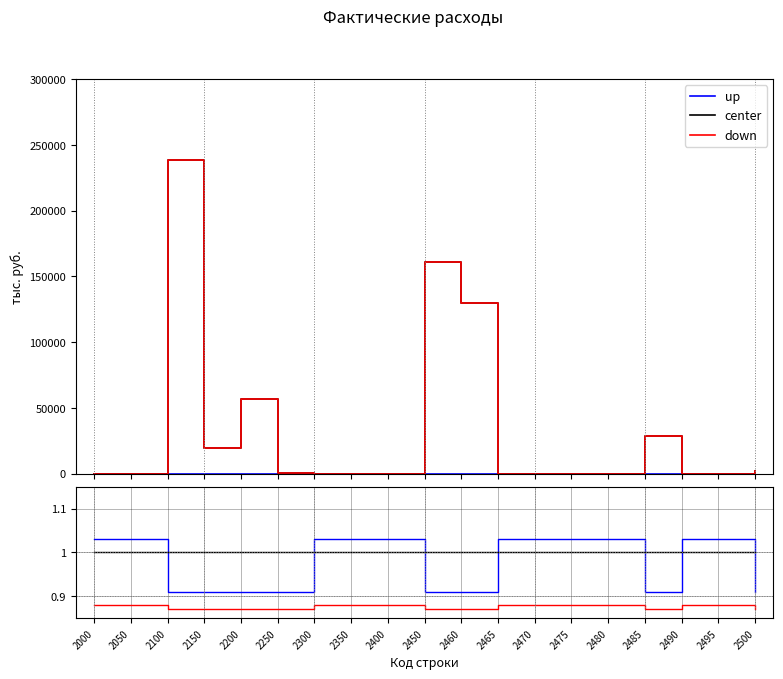

What is the sum of all down values?

16.6